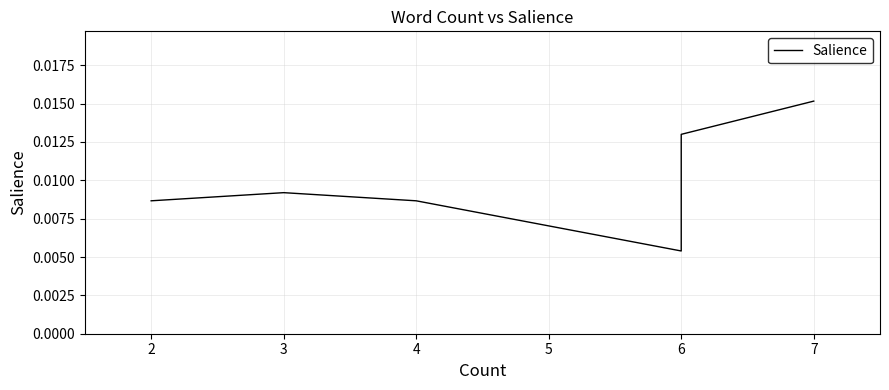

The chart shows a value of 0.0 at 4. True or false?

True